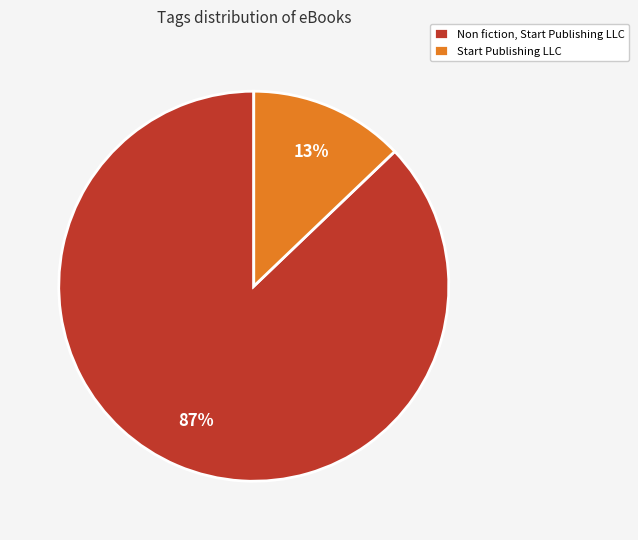

Which slice is the largest?

Non fiction, Start Publishing LLC